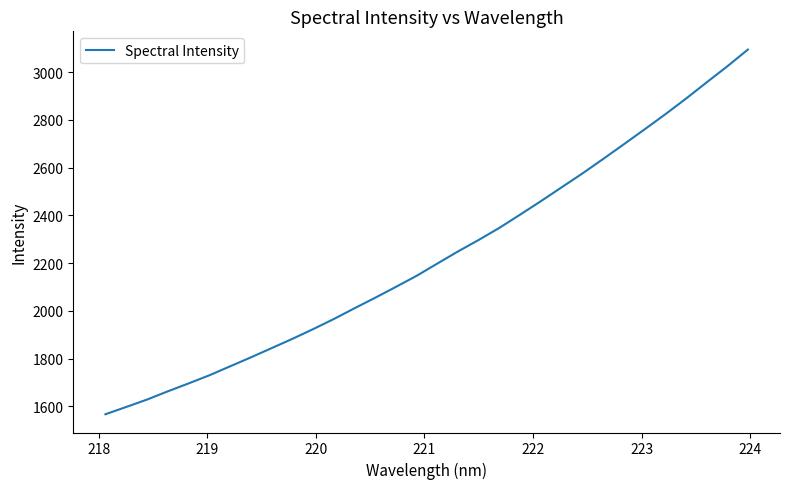

How many values are below 2198?

16